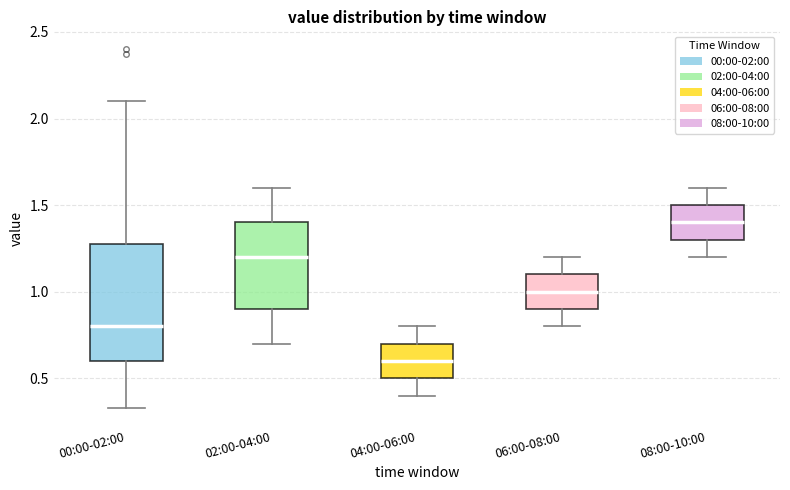

Which box has the lowest median line?

04:00-06:00